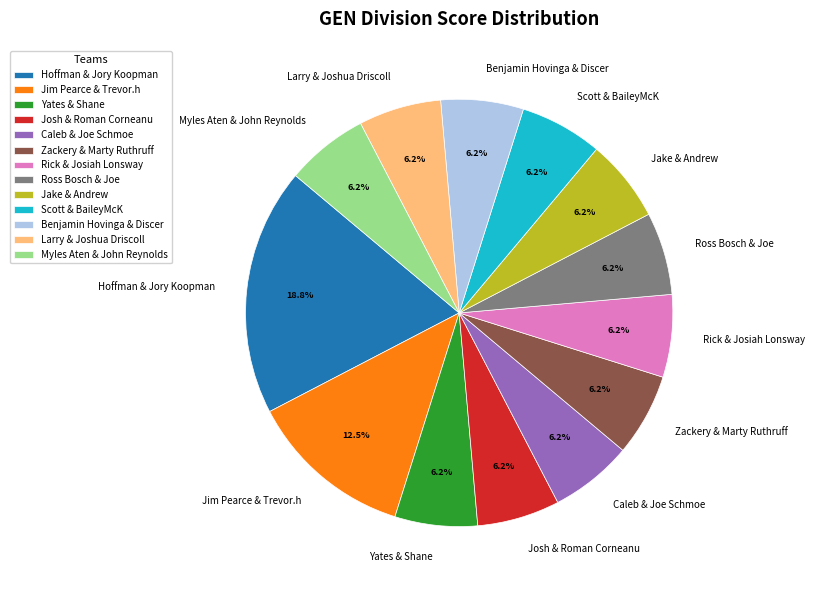

Is the sum of Benjamin Hovinga & Discer and Caleb & Joe Schmoe greater than half?

No